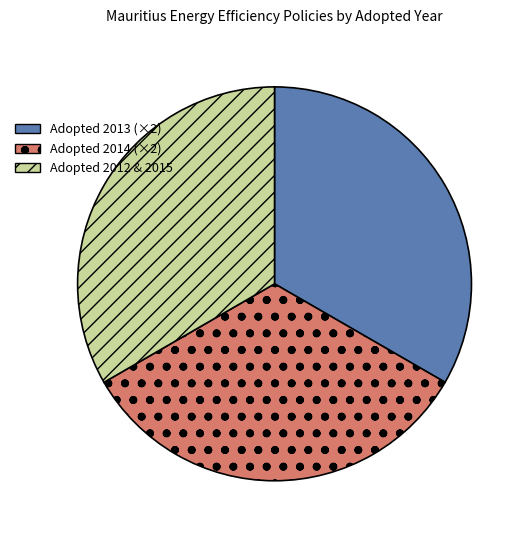

Is it true that Adopted 2013 (×2) is 42% of the pie?

False